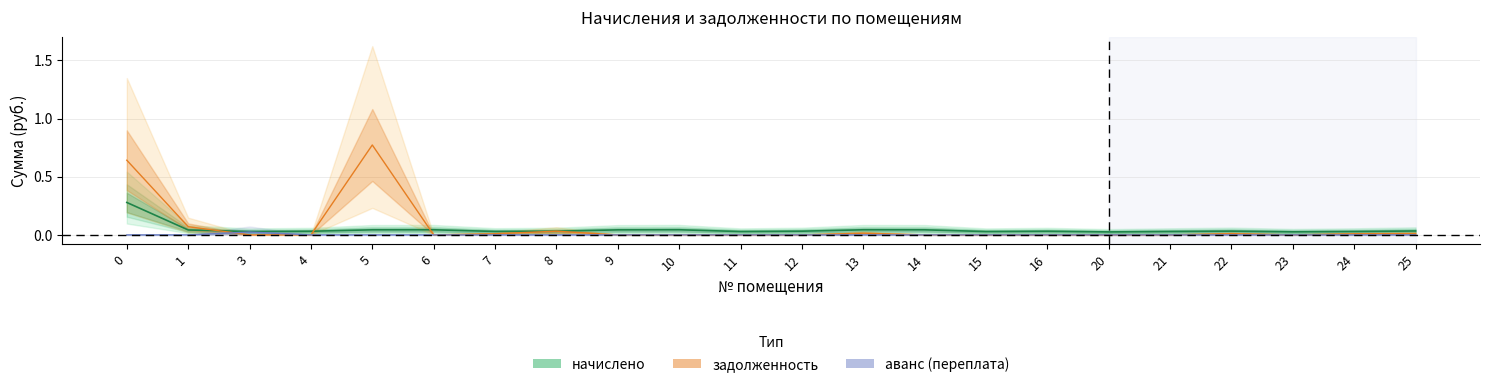

Which label corresponds to the smallest value in the chart?

3